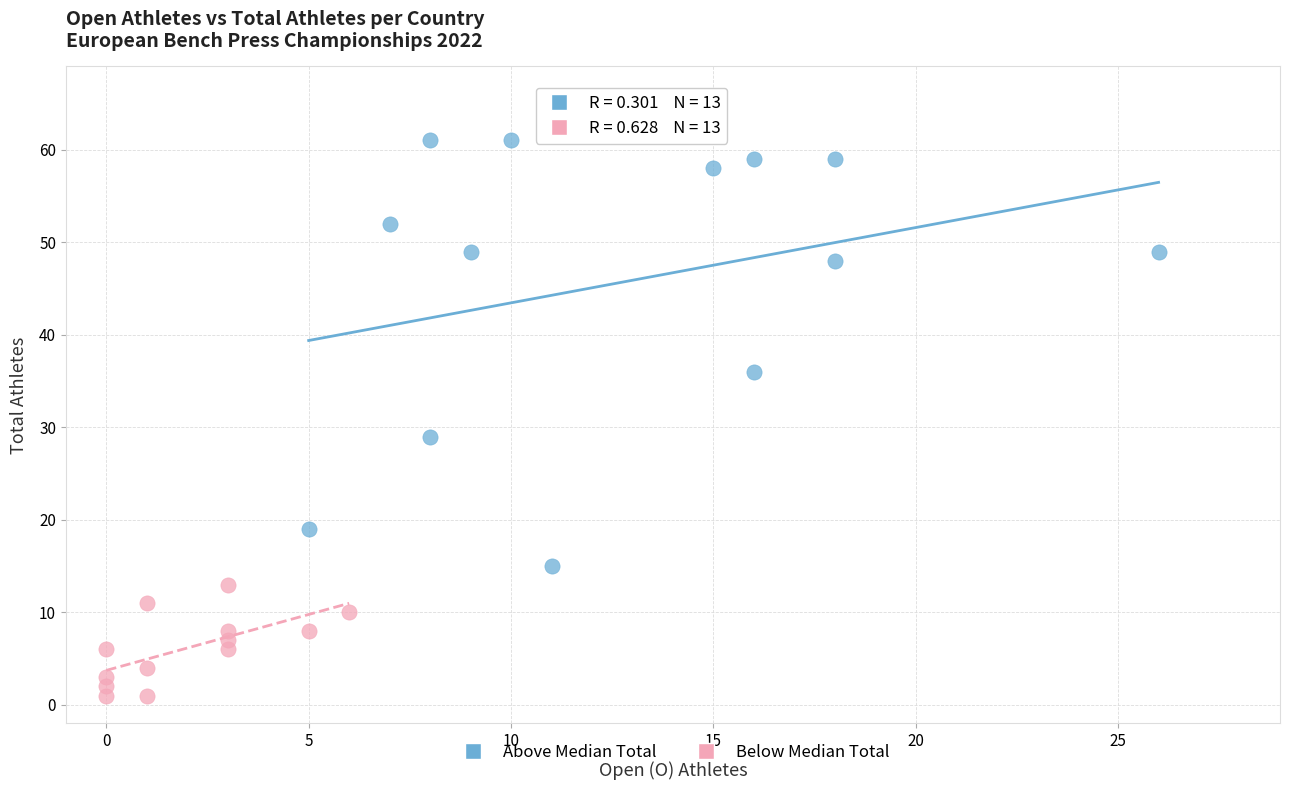

Which series has the widest spread of Y values?

Above Median Total